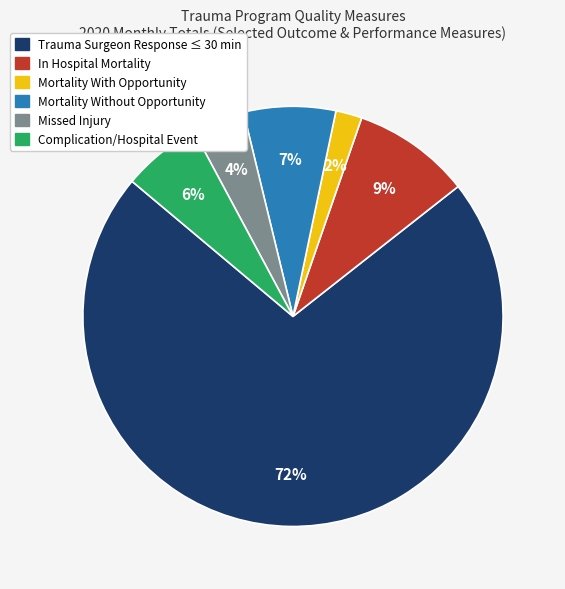

Which has a higher value, Complication/Hospital Event or Mortality With Opportunity?

Complication/Hospital Event